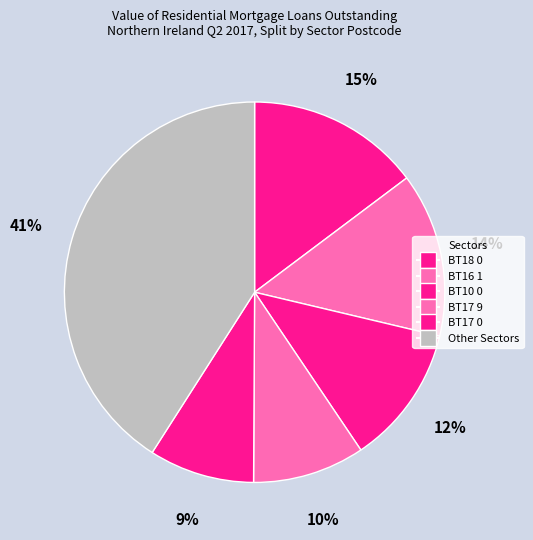

How many segments does this pie chart have?

6